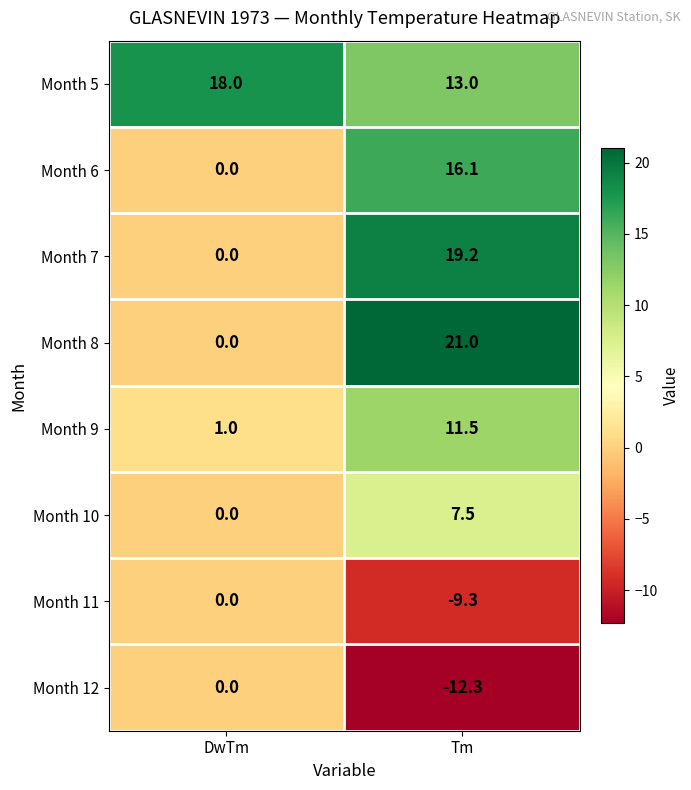

The value of Month 12 at Tm is -16.5. True or false?

False